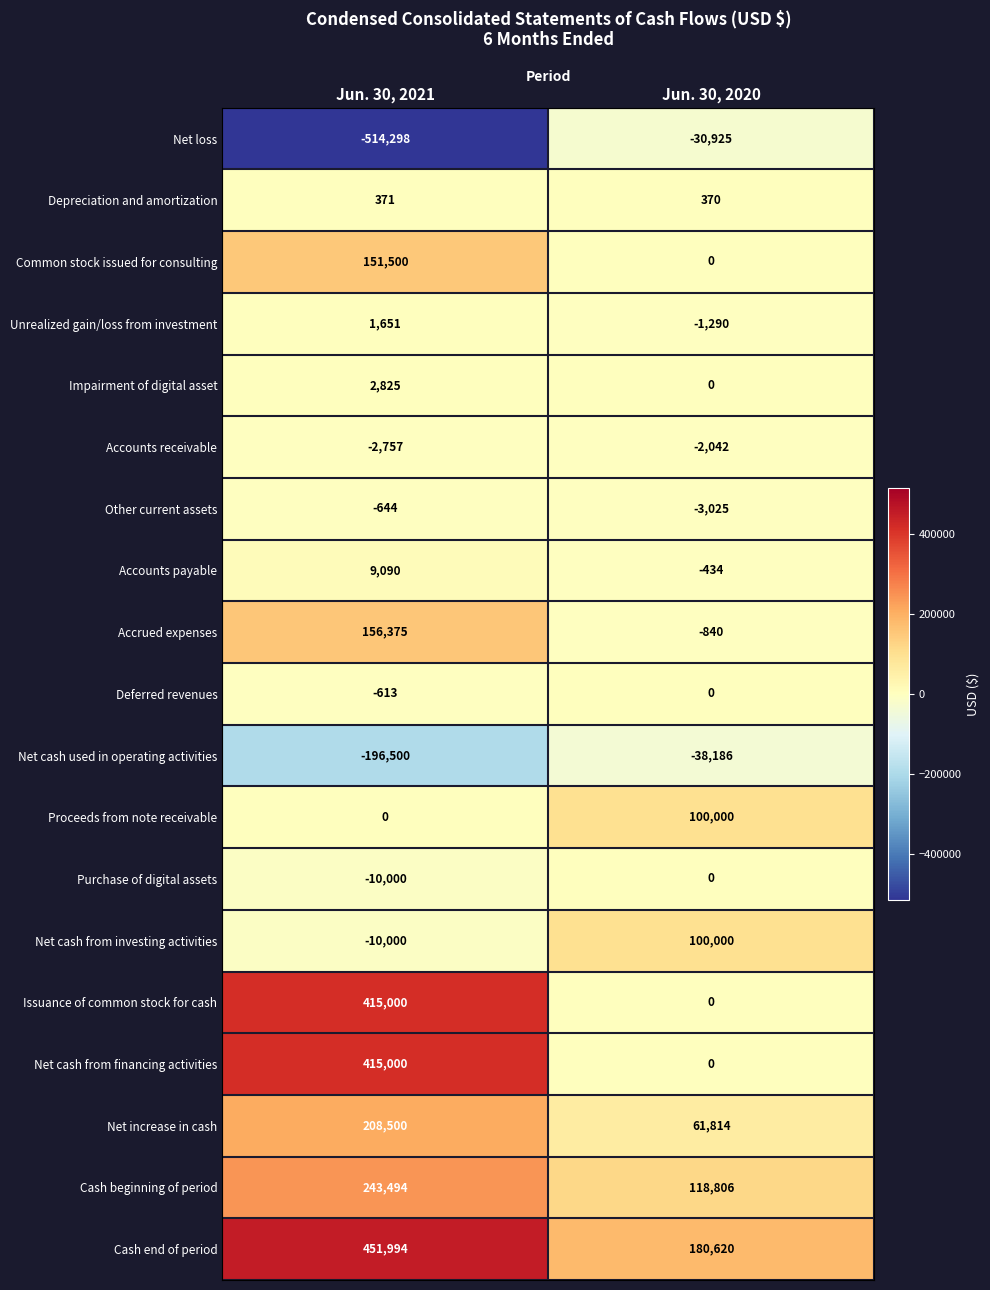

Which series changed the most between Jun. 30, 2021 and Jun. 30, 2020?

Net loss